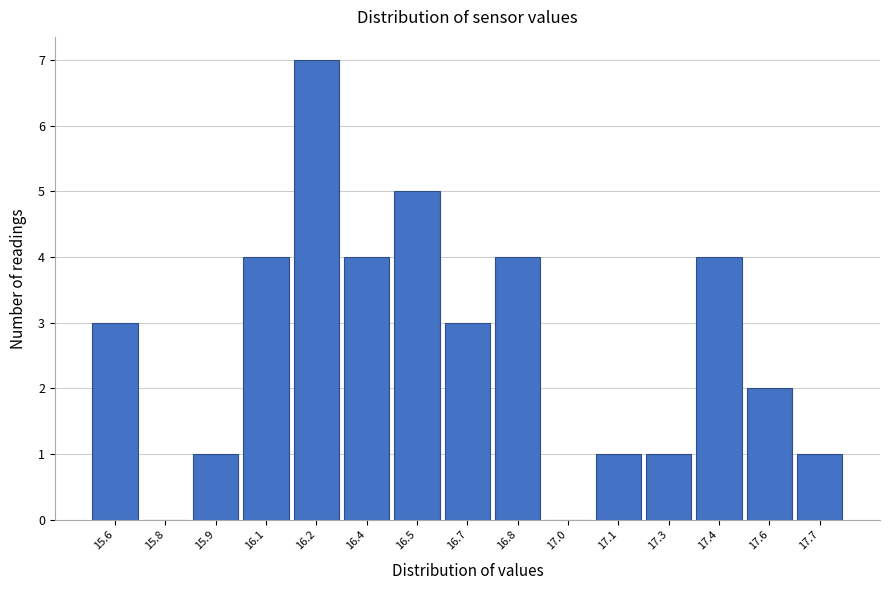

Reading right to left, list all the values displayed in this chart.

17.7=1	17.6=2	17.4=4	17.3=1	17.1=1	17.0=0	16.8=4	16.7=3	16.5=5	16.4=4	16.2=7	16.1=4	15.9=1	15.8=0	15.6=3